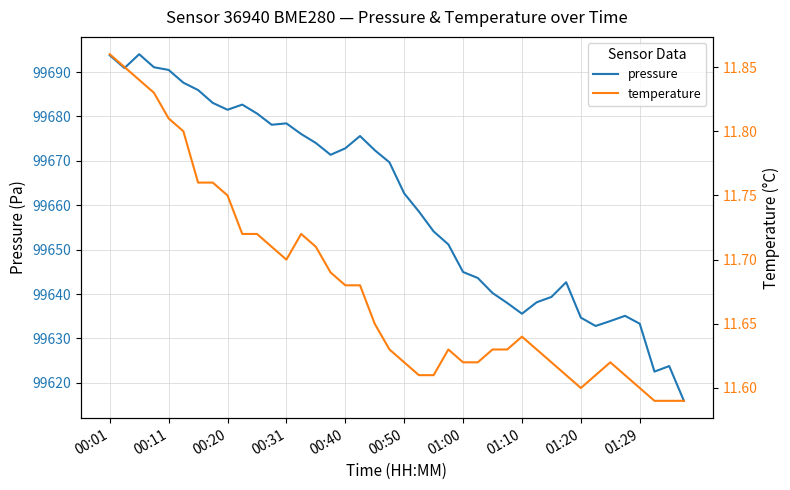

What is the value of the temperature point at the 7th from the left?

11.8